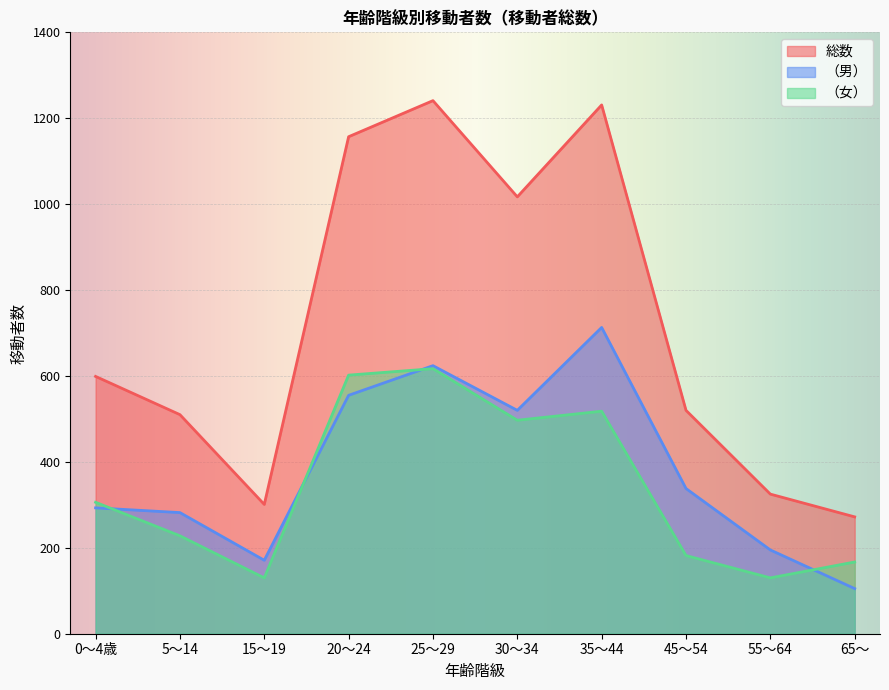

What is the difference between the highest and lowest values at 30～34?

520